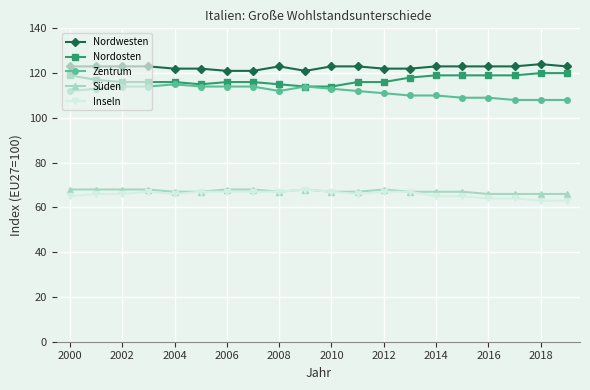

What is the greatest value displayed?

124